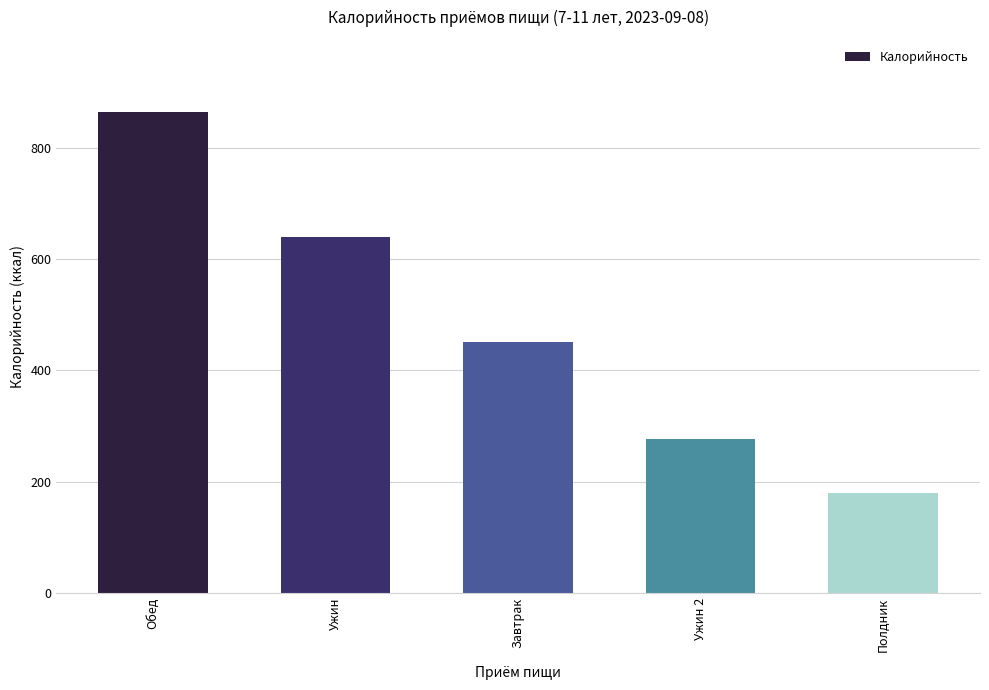

What is the label of the 5th bar from the left?

Полдник